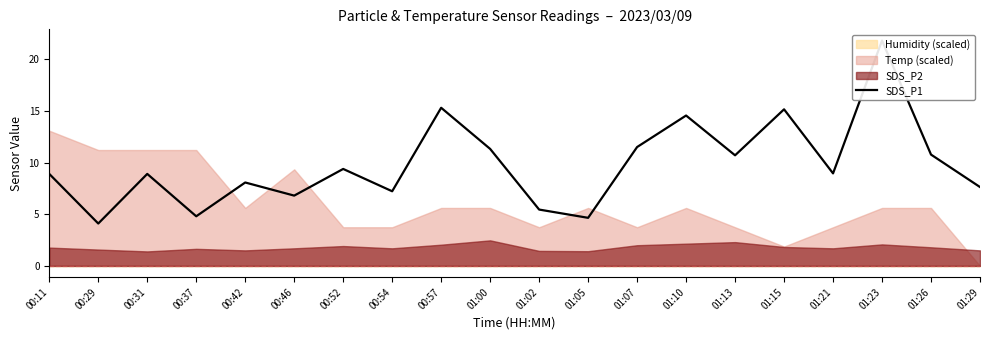

What is the ratio of the value at 00:42 to the value at 00:52?

0.9